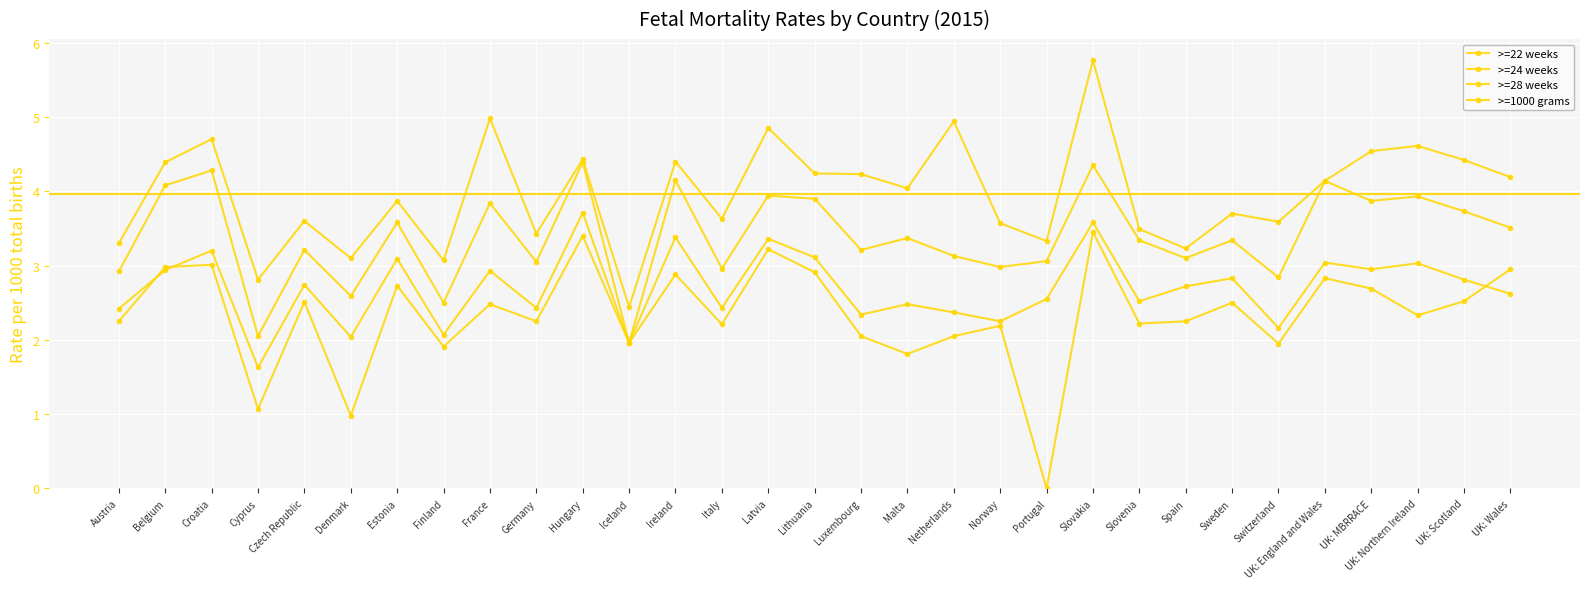

List the series in order of their overall mean, highest first.

>=22 weeks, >=24 weeks, >=28 weeks, >=1000 grams